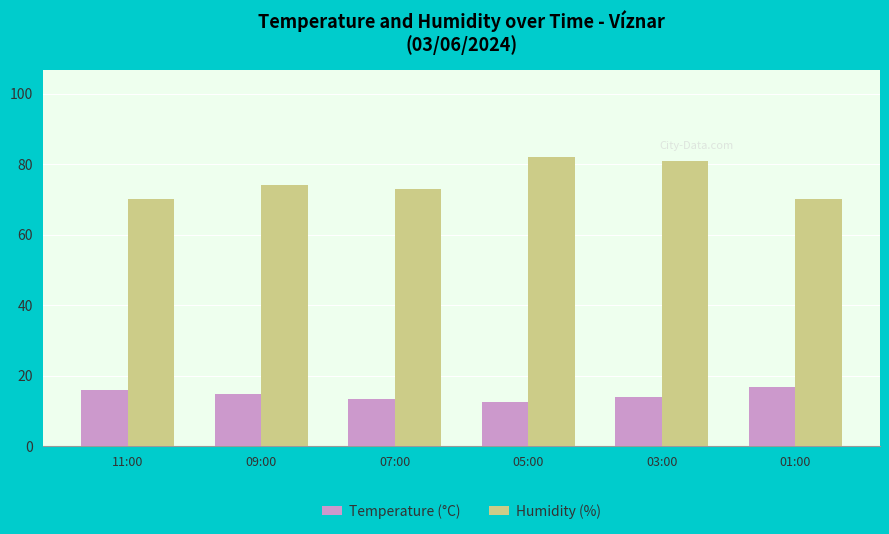

True or false: Temperature (°C) has a value of 7.1 at 05:00.

False